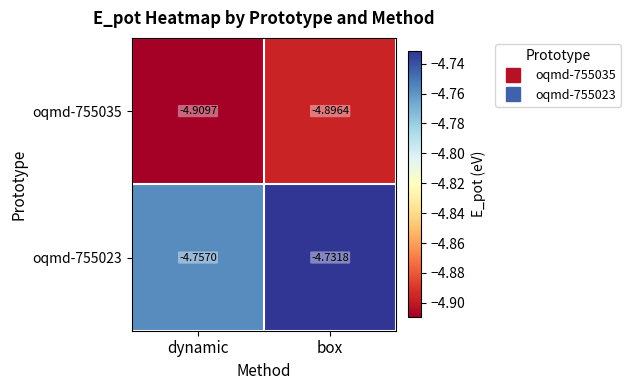

At which category does the chart reach its minimum across all series?

dynamic